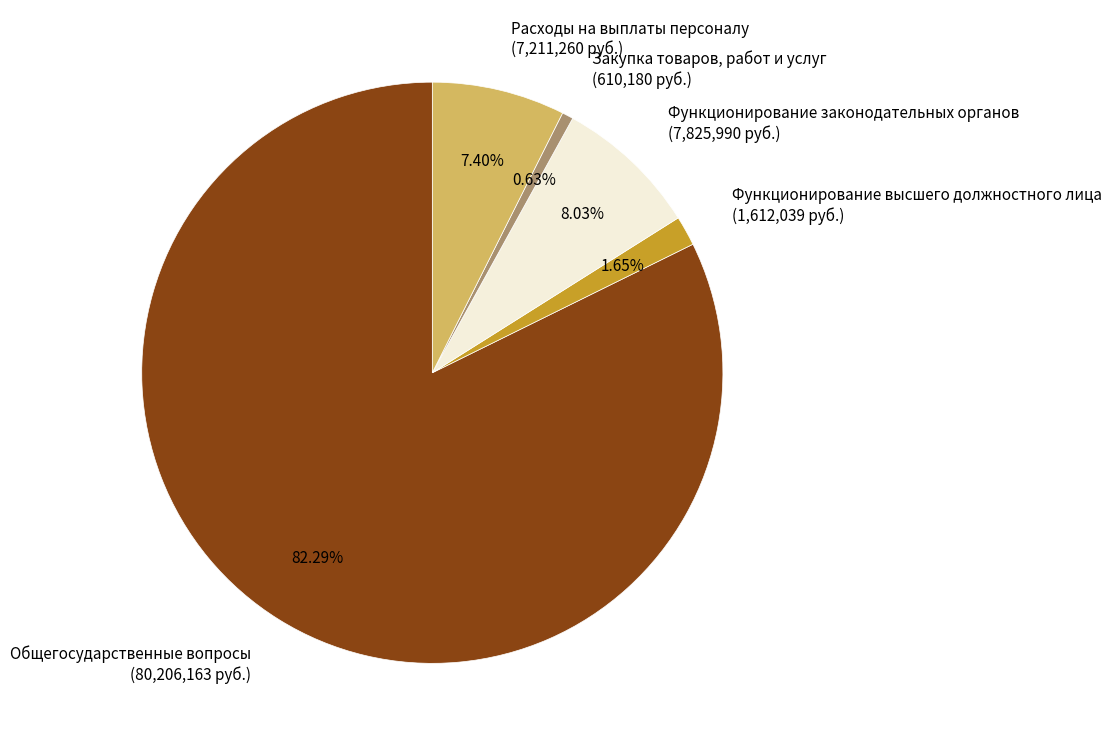

Is the sum of Общегосударственные вопросы and Закупка товаров, работ и услуг greater than half?

Yes